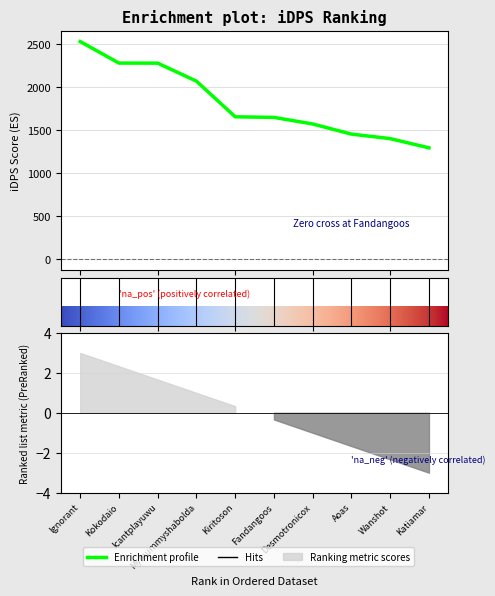

What is the ratio of the value at Desmotronicox to the value at Icantplayuwu?

0.7